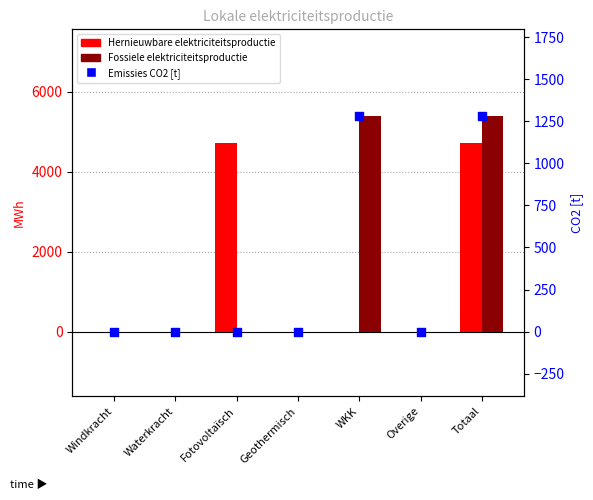

What are all the series names shown in the legend?

Hernieuwbare elektriciteitsproductie, Fossiele elektriciteitsproductie, Emissies CO2 [t]